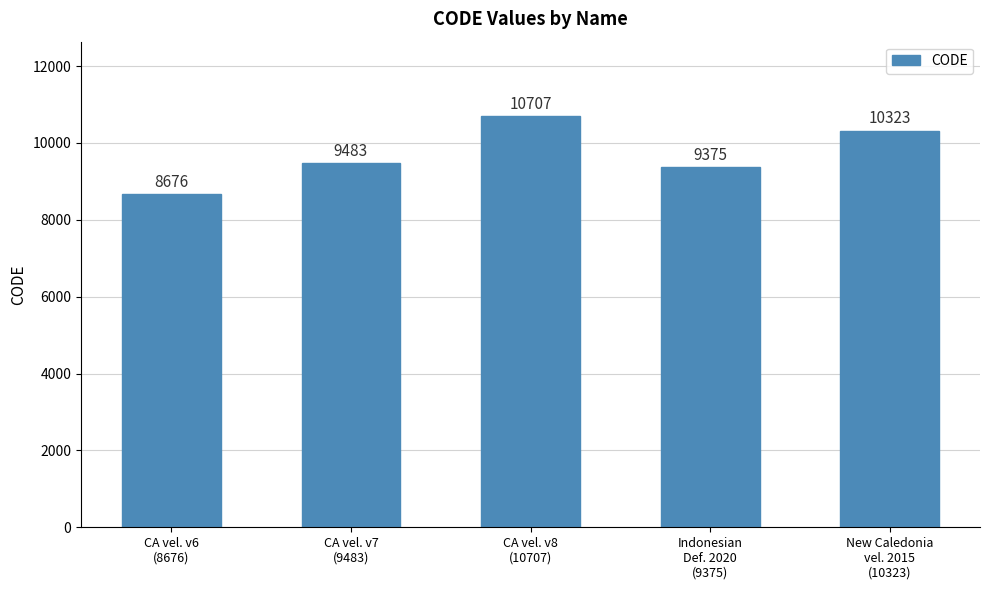

Between CA vel. v7
(9483) and Indonesian
Def. 2020
(9375), which is larger?

CA vel. v7
(9483)